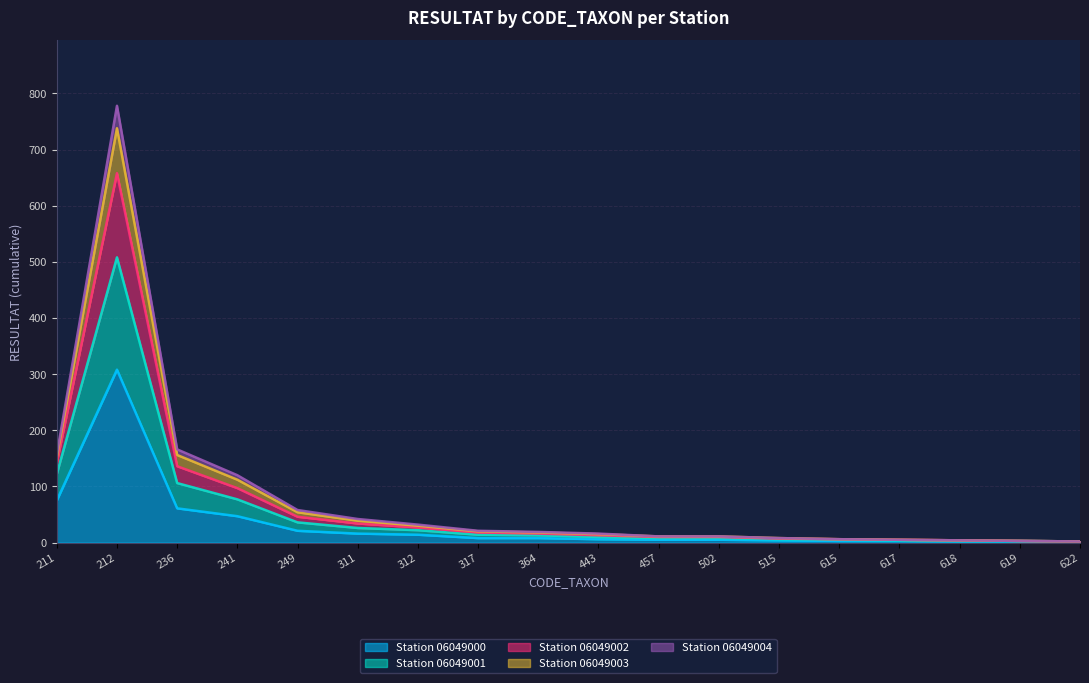

In Station 06049004, how many points are higher than both neighbors (excluding endpoints)?

1